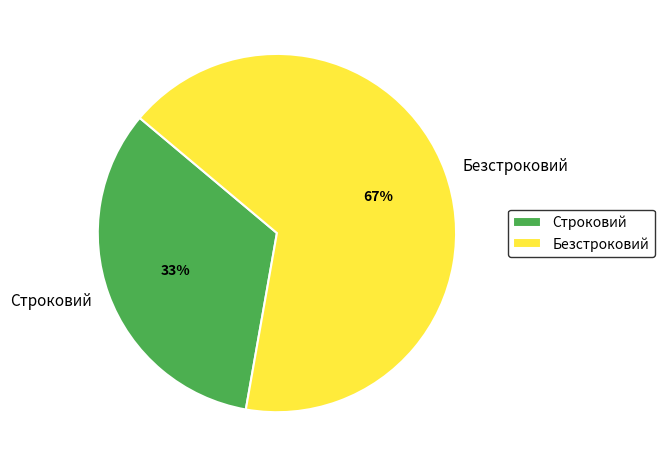

How many slices are in this pie chart?

2